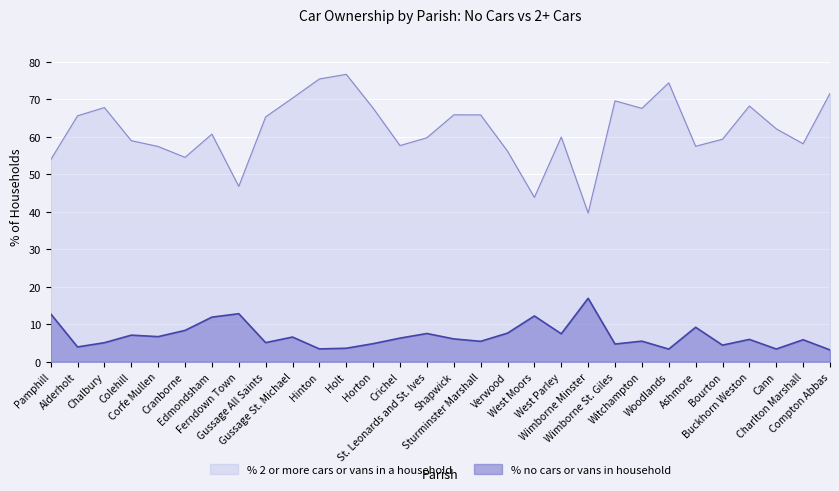

True or false: % 2 or more cars or vans in a household has a value of 56.2 at Verwood.

True